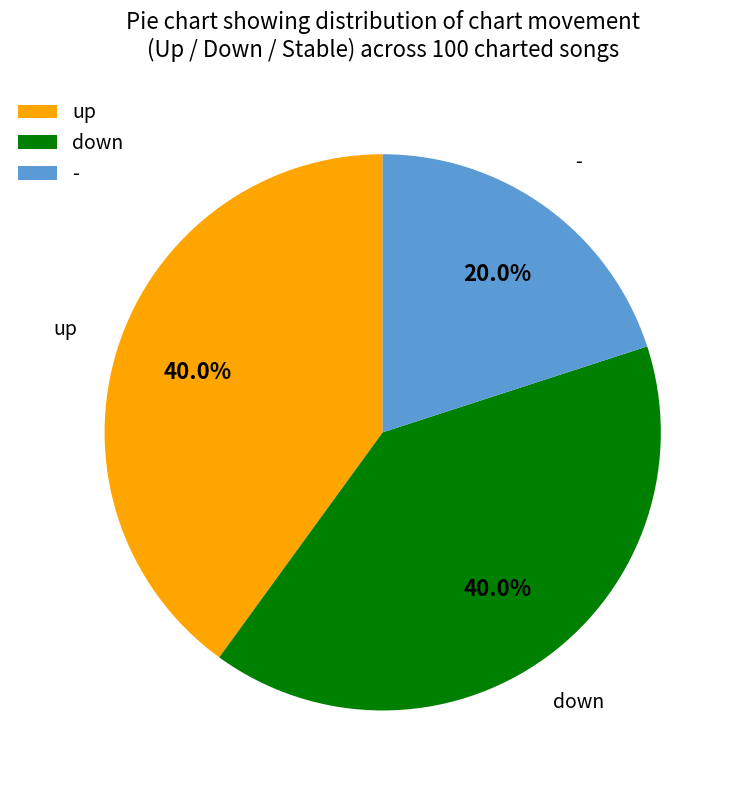

True or false: - accounts for 26% of the total.

False